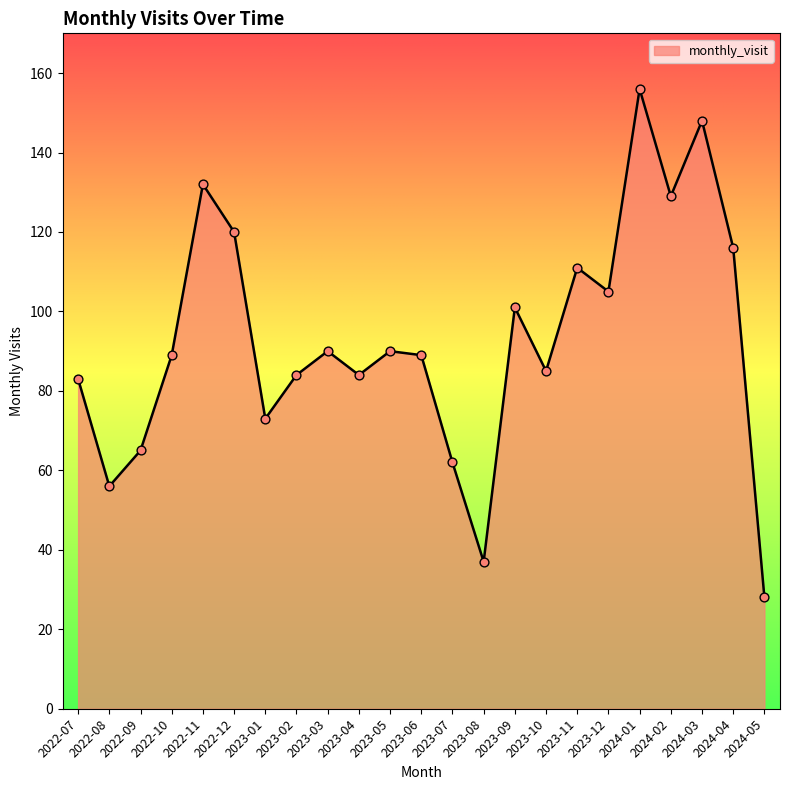

Between 2023-03 and 2024-03, which is larger?

2024-03